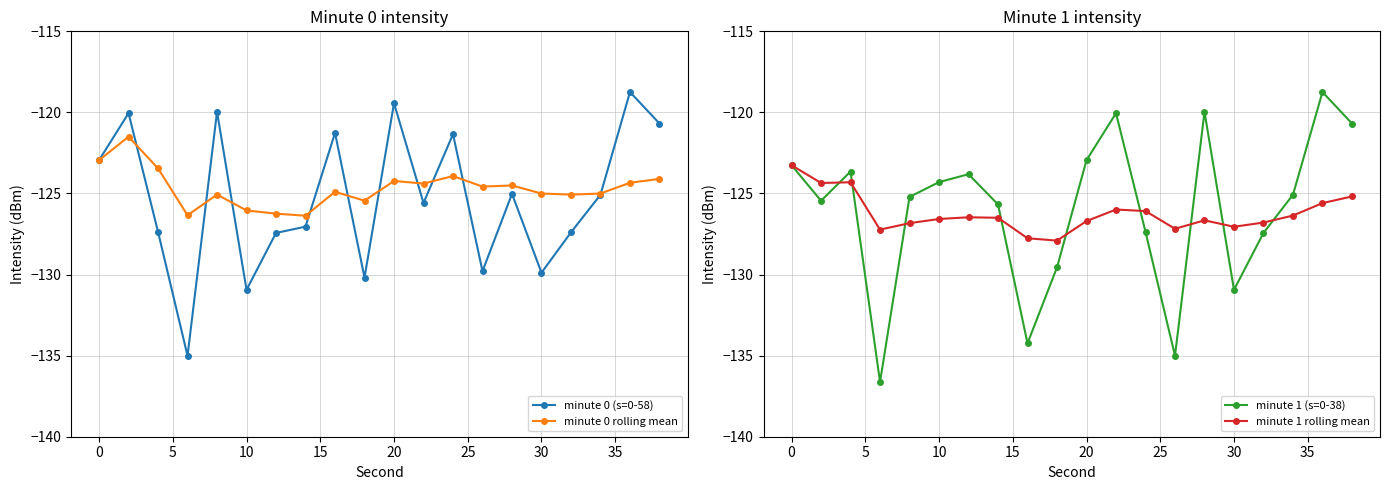

Reading left to right, list all the values displayed in this chart.

minute 0 (s=0-58): -122.9	-120.0	-127.4	-135.0	-120.0	-130.9	-127.4	-127.0	-121.3	-130.2	-119.4	-125.6	-121.3	-129.8	-125.0	-129.9	-127.4	-125.1	-118.7	-120.7
minute 0 rolling mean: -122.9	-121.5	-123.5	-126.3	-125.1	-126.0	-126.2	-126.4	-124.9	-125.4	-124.2	-124.4	-123.9	-124.6	-124.5	-125.0	-125.1	-125.0	-124.3	-124.1
minute 1 (s=0-38): -123.3	-125.4	-123.6	-136.6	-125.2	-124.3	-123.8	-125.7	-134.2	-129.6	-122.9	-120.0	-127.4	-135.0	-120.0	-130.9	-127.4	-125.1	-118.7	-120.7
minute 1 rolling mean: -123.3	-124.4	-124.3	-127.2	-126.8	-126.6	-126.5	-126.5	-127.8	-127.9	-126.7	-126.0	-126.1	-127.2	-126.7	-127.1	-126.8	-126.4	-125.6	-125.2